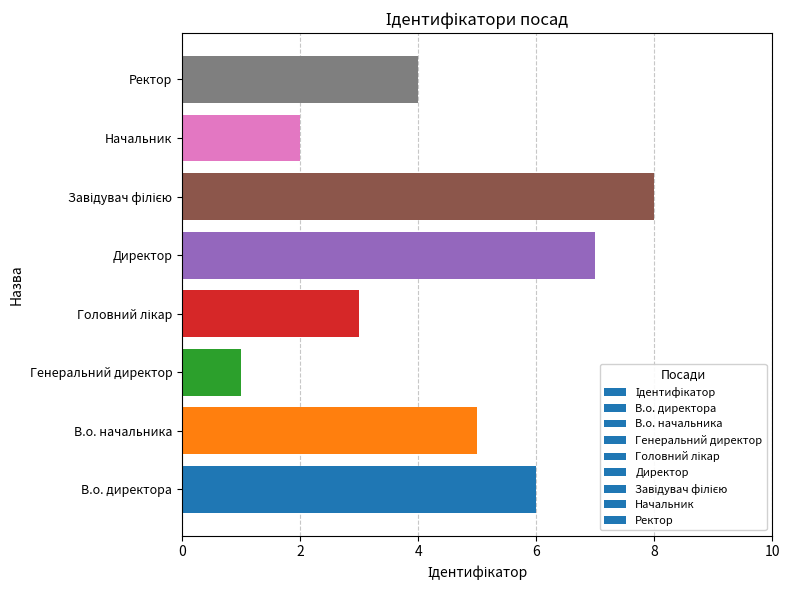

True or false: the data shows 1 at Генеральний директор.

True